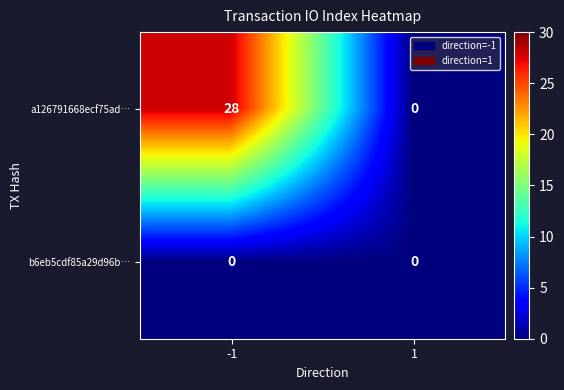

What is the maximum value shown in the chart?

28